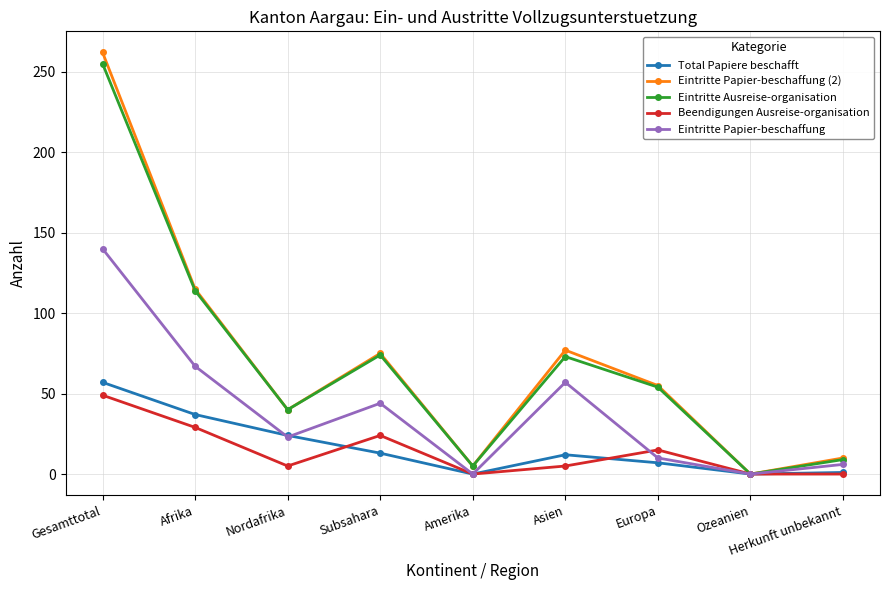

True or false: Eintritte Ausreise-organisation has more than 1 interior local peaks.

True